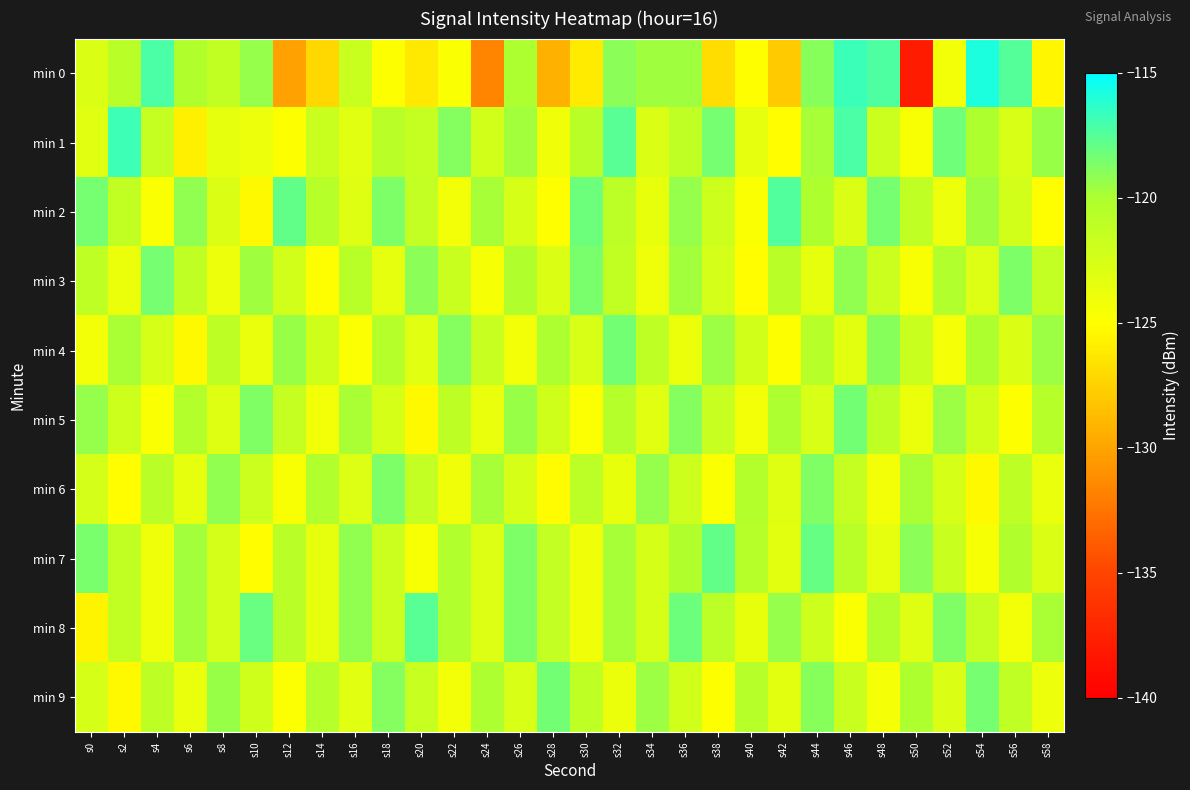

Between s38 and s10, which is larger?

s10